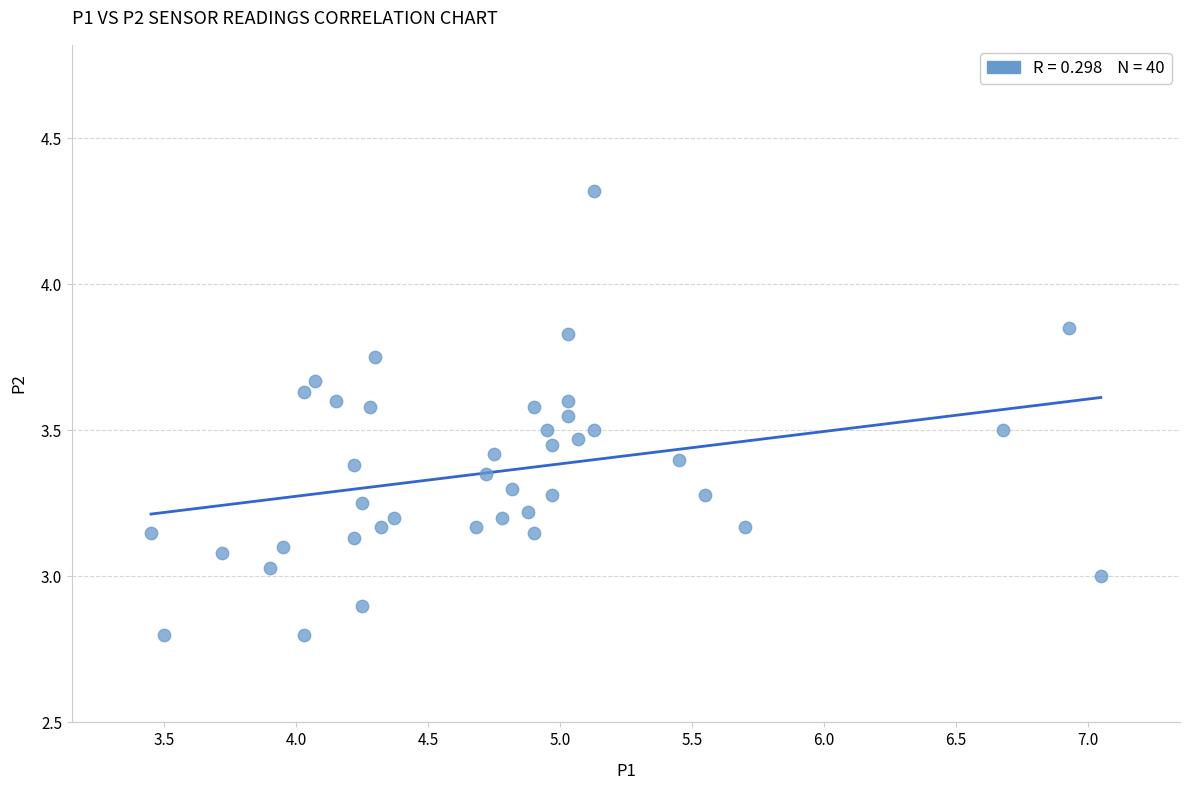

What is the range of Y values (max minus min)?

1.5